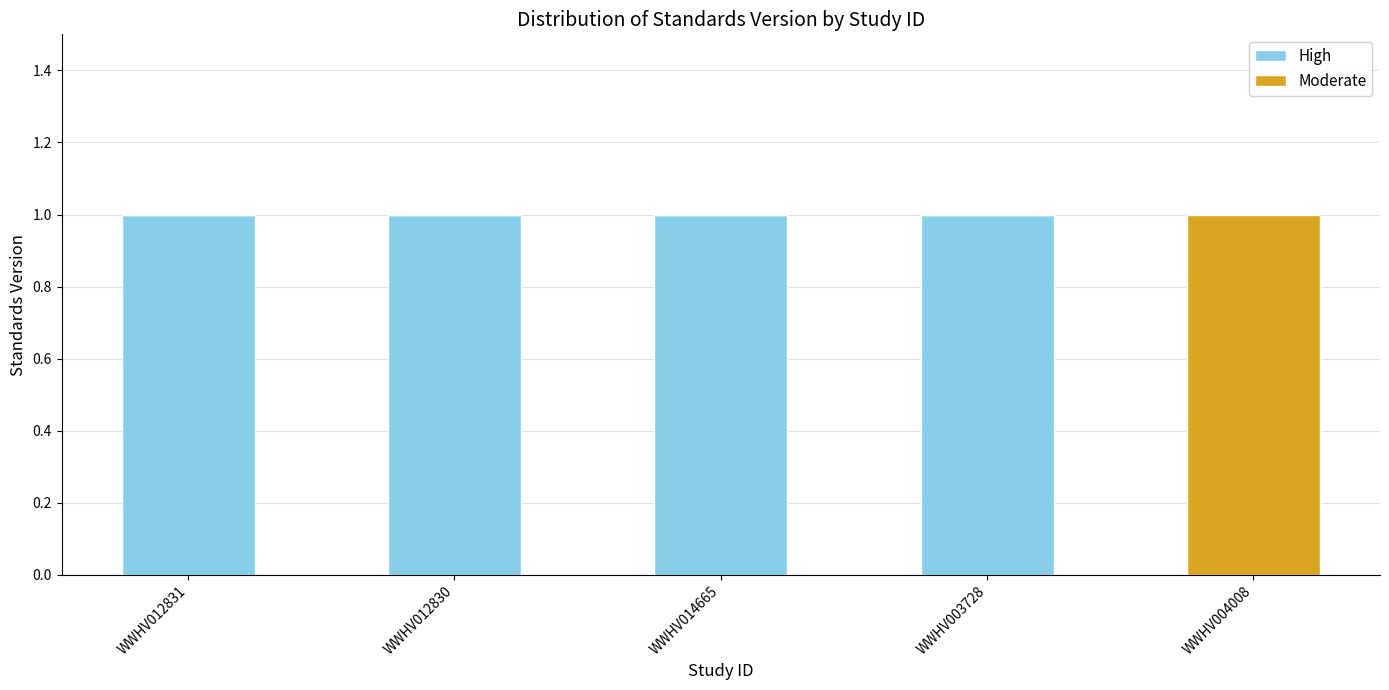

Reading left to right, transcribe the values for High.

WWHV012831=1	WWHV012830=1	WWHV014665=1	WWHV003728=1	WWHV004008=0